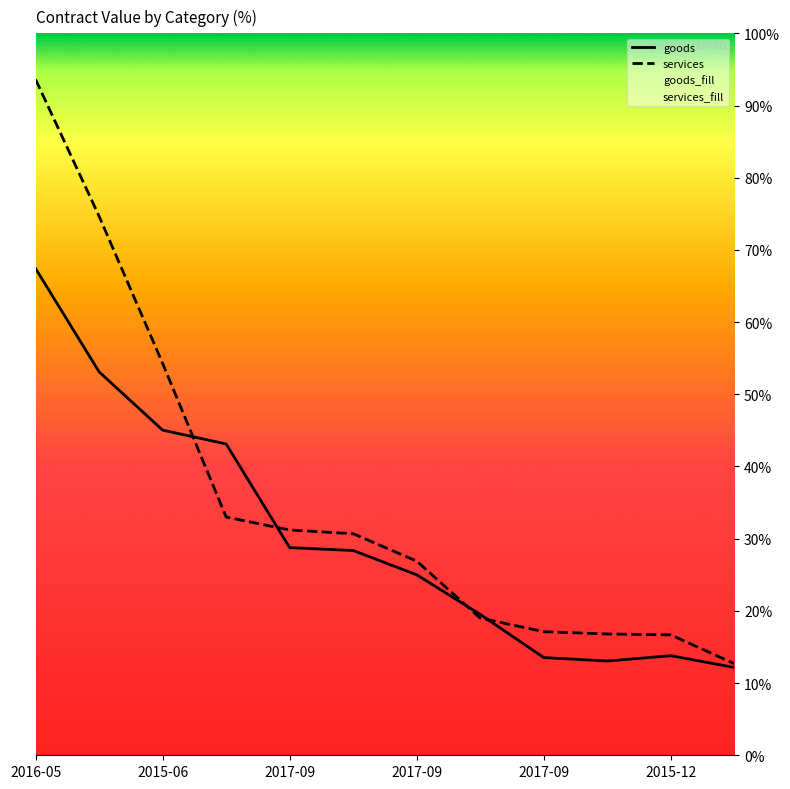

How many intersections are there between services and goods?

4